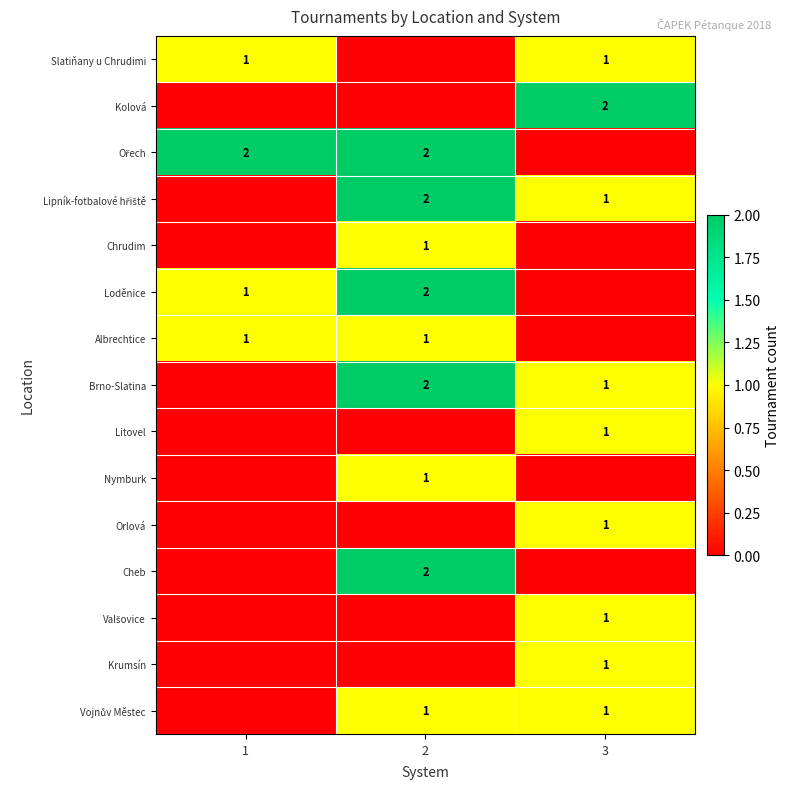

True or false: Nymburk has a value of 0 at 2.

False